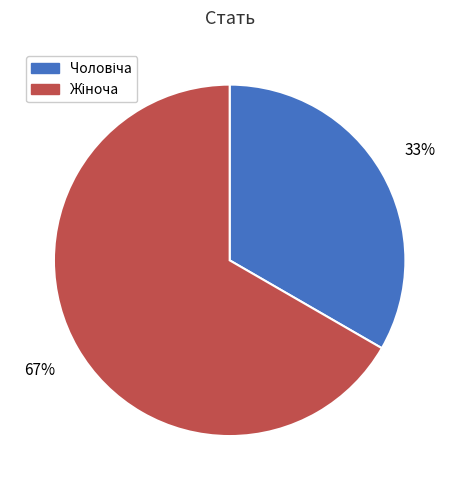

To the nearest percent, what is the average slice percentage?

50%